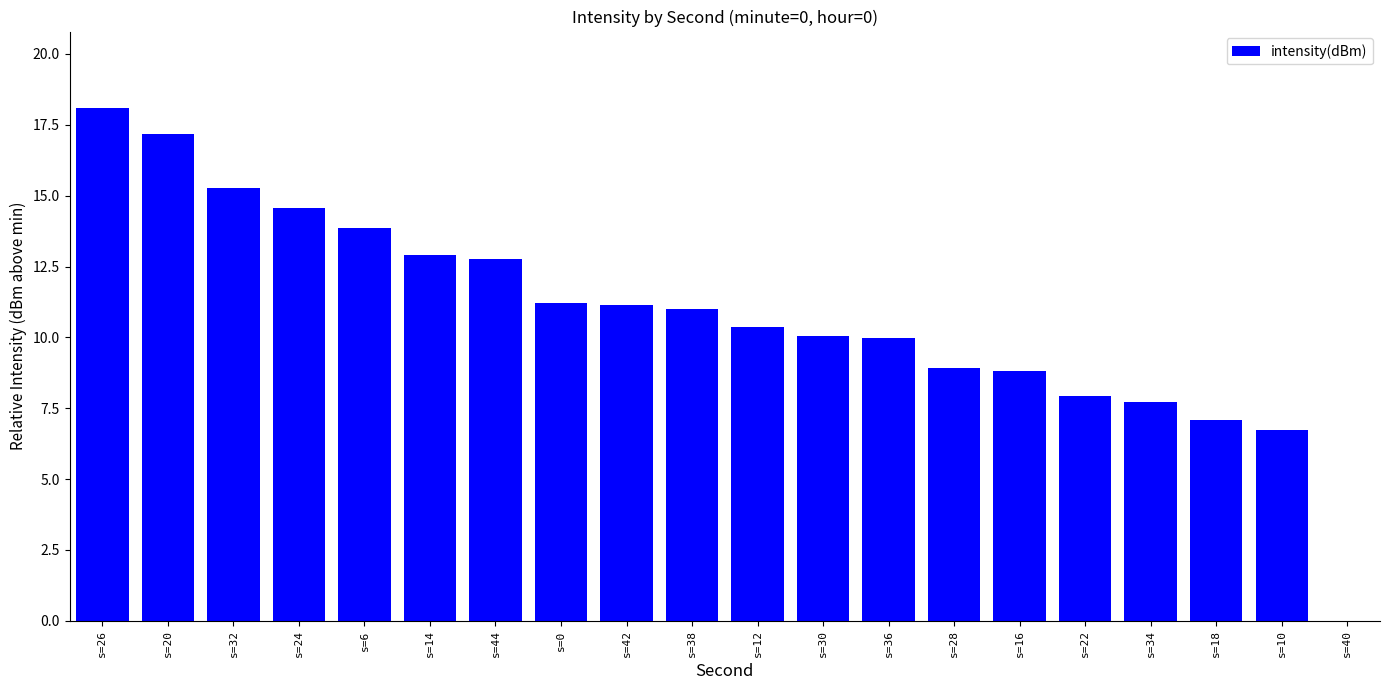

At which category does the chart reach its peak across all series?

s=26